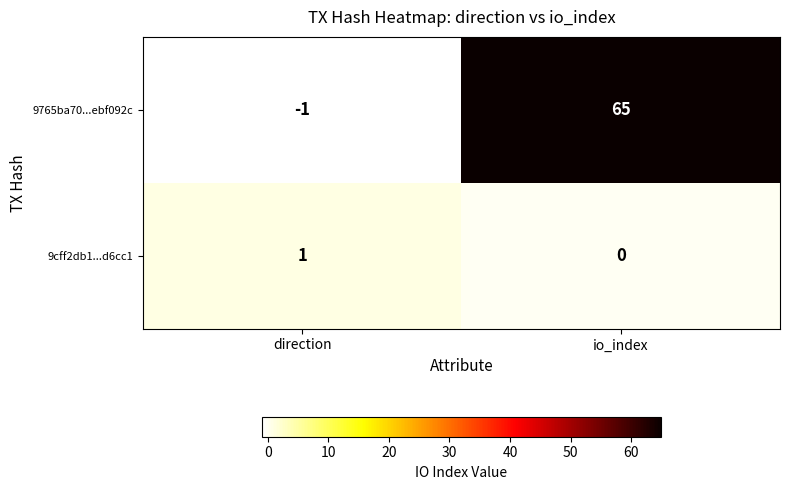

Reading left to right, transcribe all the data shown in this chart.

9765ba70...ebf092c: direction=-1	io_index=65
9cff2db1...d6cc1: direction=1	io_index=0